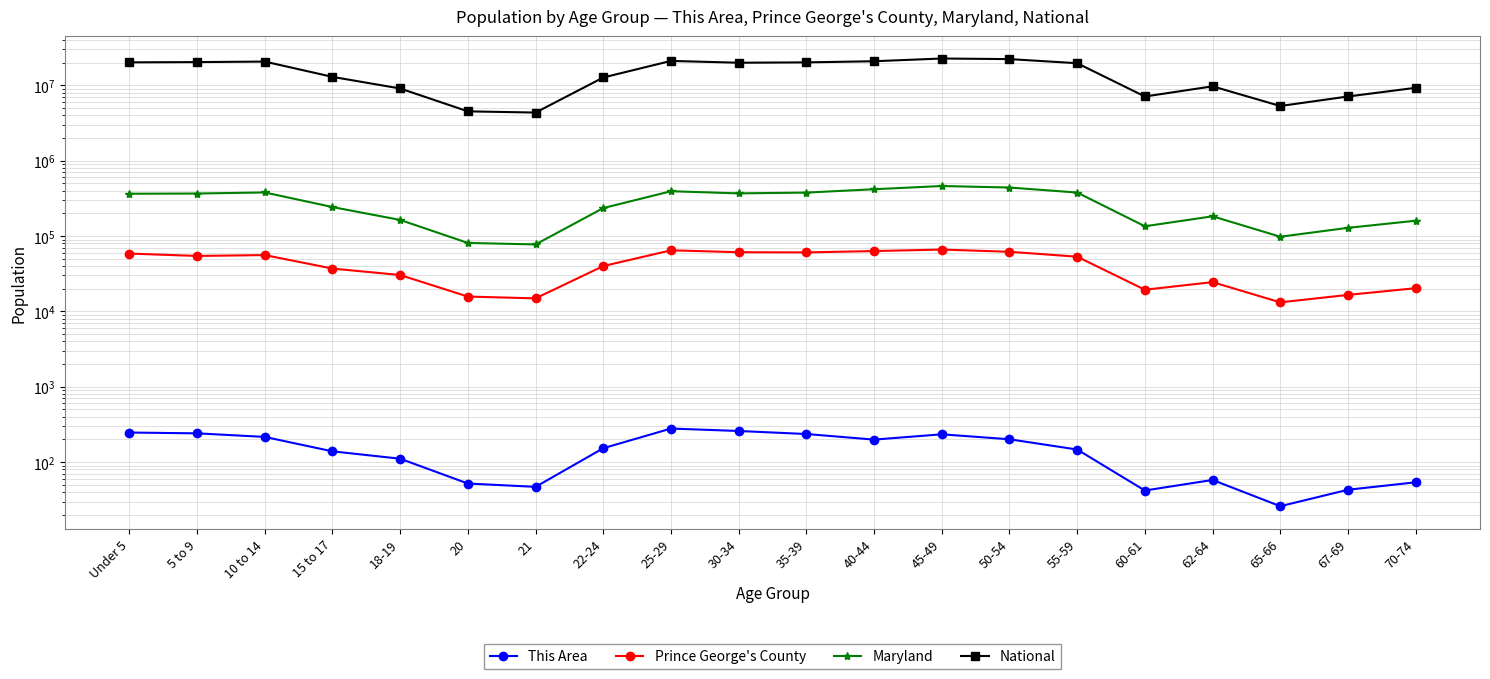

What position from the left is Under 5?

1